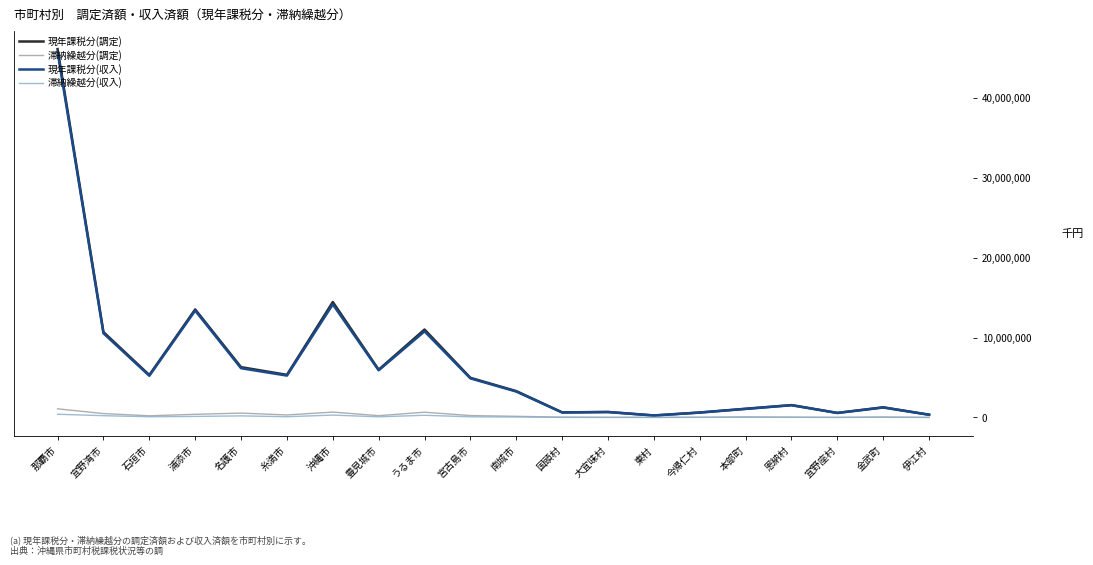

In 滞納繰越分(収入), how many points are lower than both neighbors (excluding endpoints)?

5